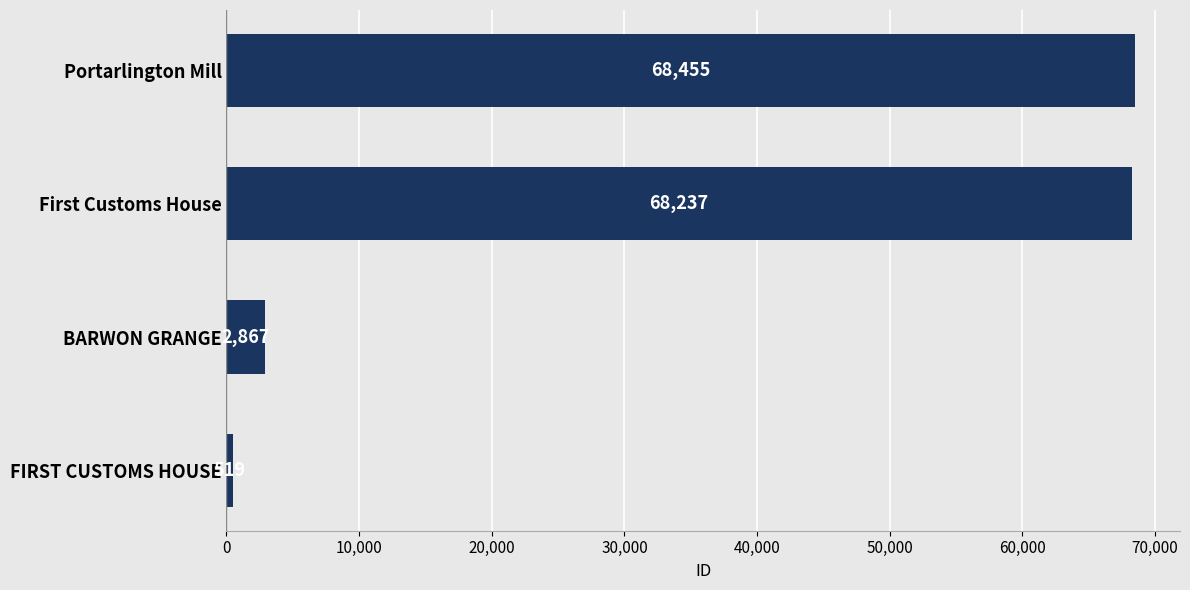

Which category has the highest value across all series?

Portarlington Mill